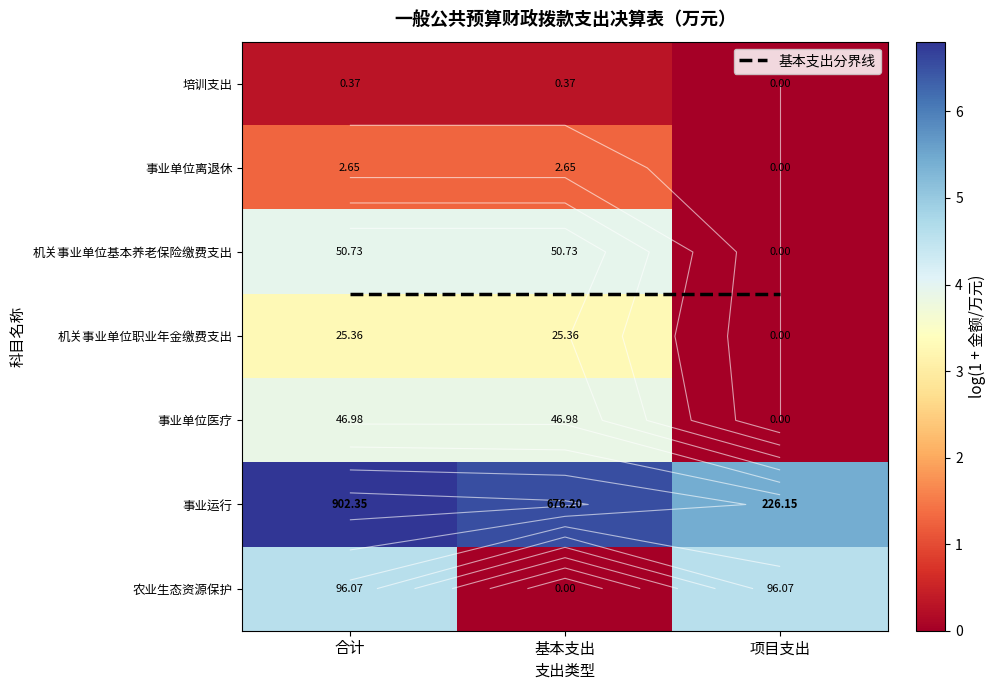

What is the difference between the maximum and minimum values in the 培训支出 series?

0.3